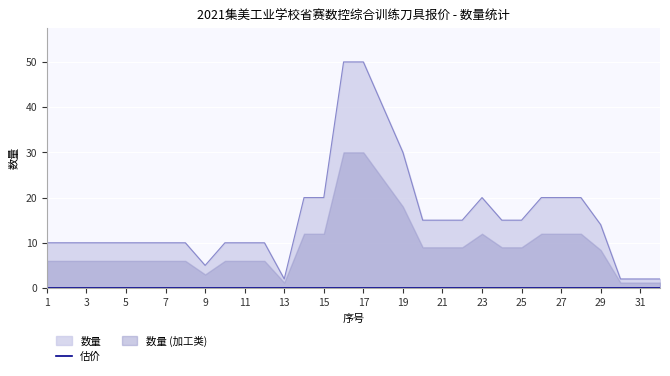

Reading right to left, list all the values displayed in this chart.

32=2	31=2	30=2	29=14	28=20	27=20	26=20	25=15	24=15	23=20	22=15	21=15	20=15	19=30	18=40	17=50	16=50	15=20	14=20	13=2	12=10	11=10	10=10	9=5	8=10	7=10	6=10	5=10	4=10	3=10	2=10	1=10